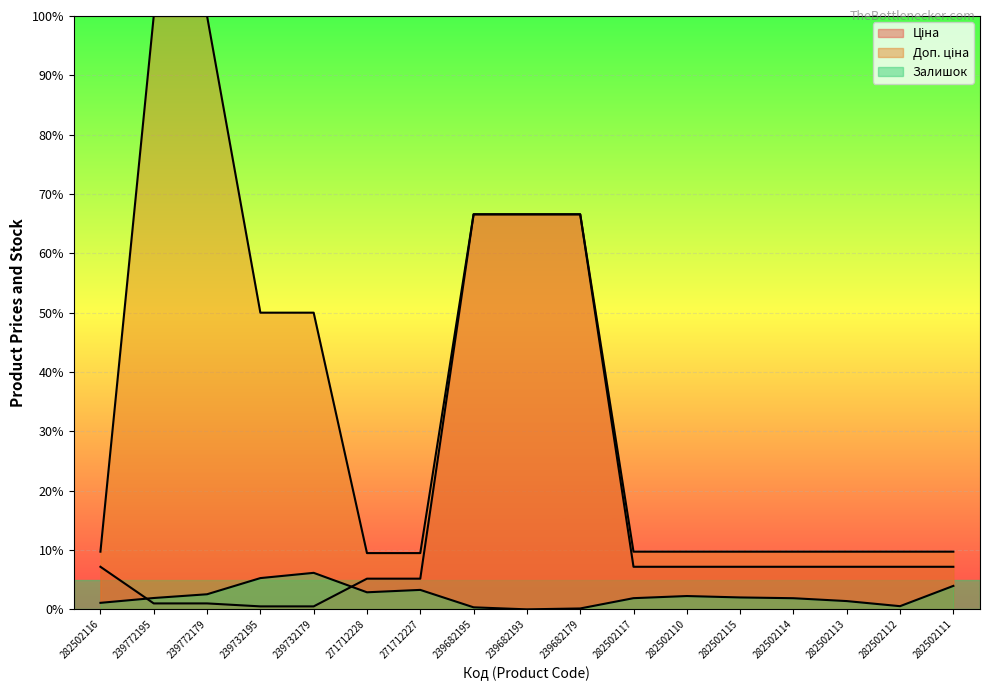

True or false: Доп. ціна and Ціна intersect in this chart.

False